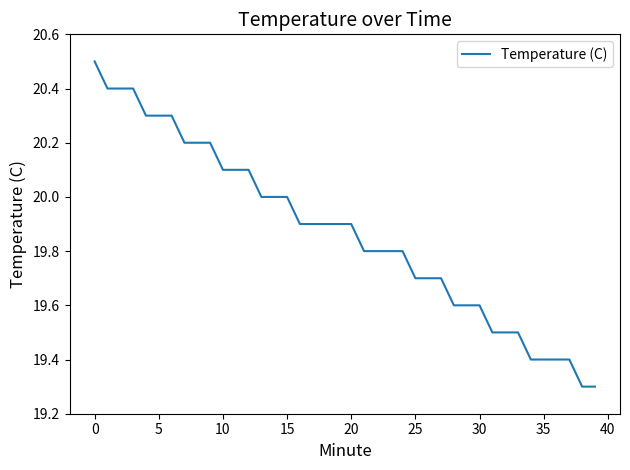

What is the minimum value shown in the chart?

19.3